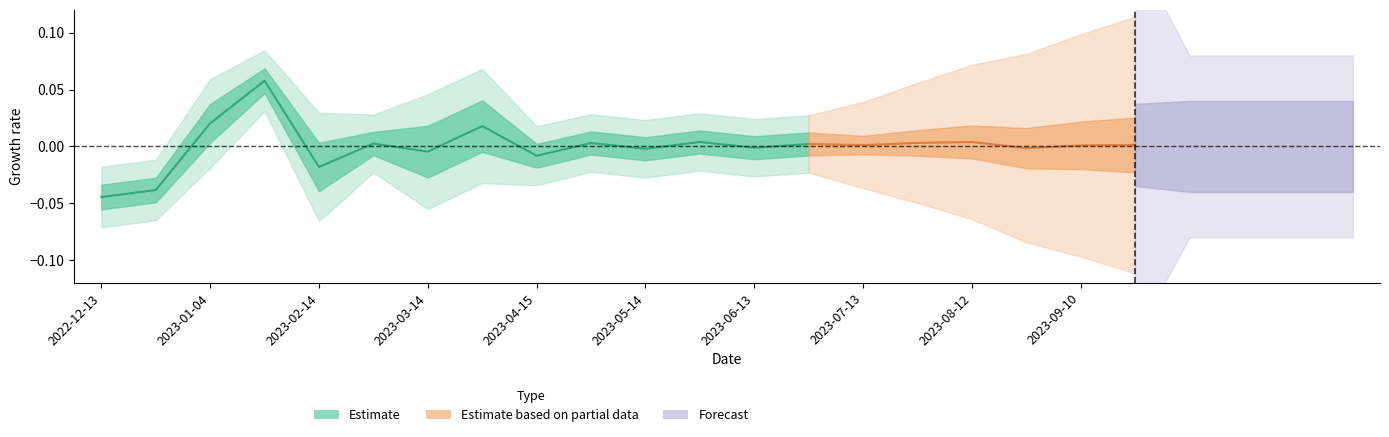

At which category does the chart reach its minimum across all series?

2022-12-13